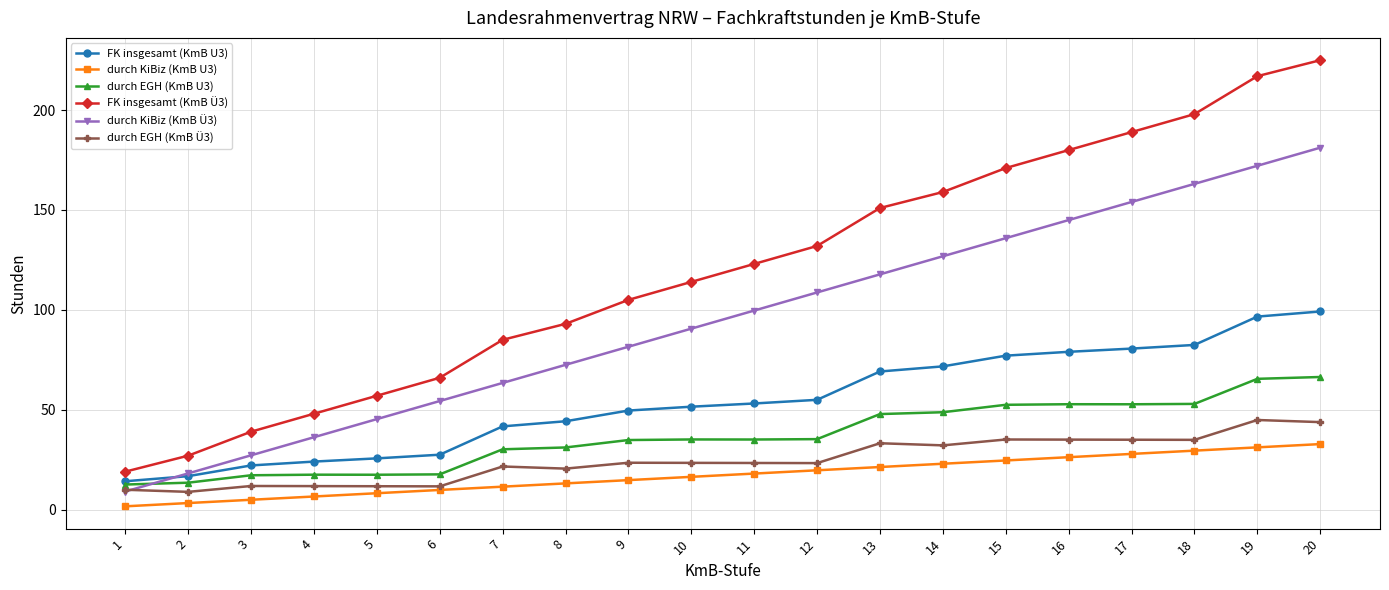

What is the value of the FK insgesamt (KmB U3) point at the 3rd from the left?

22.1